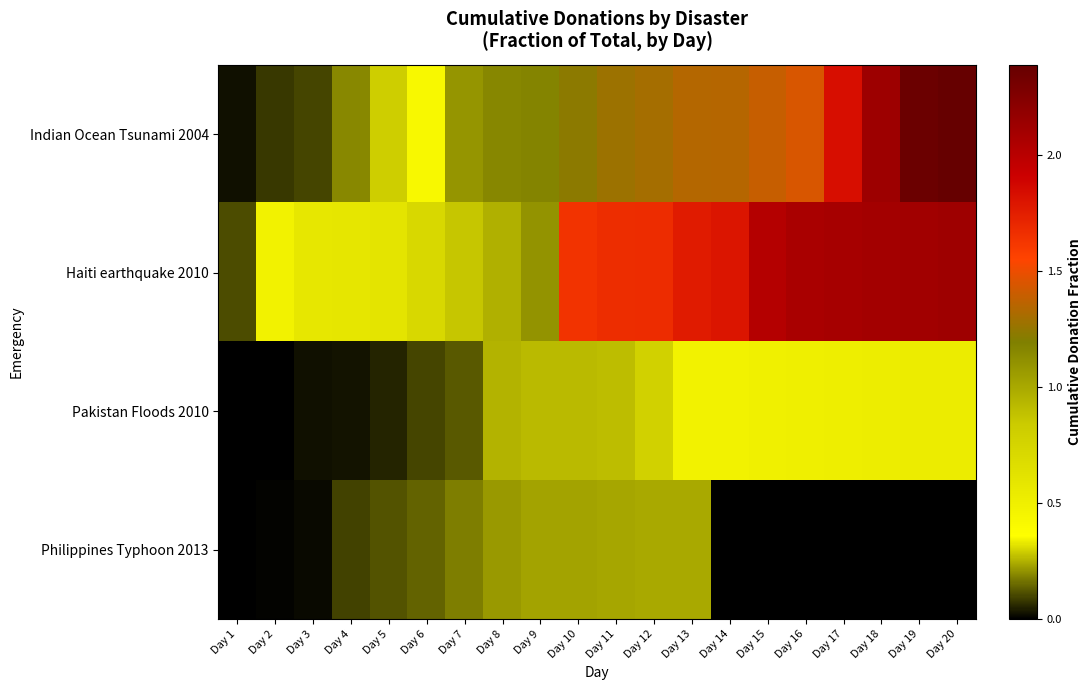

At how many categories does at least one series exceed 2?

6